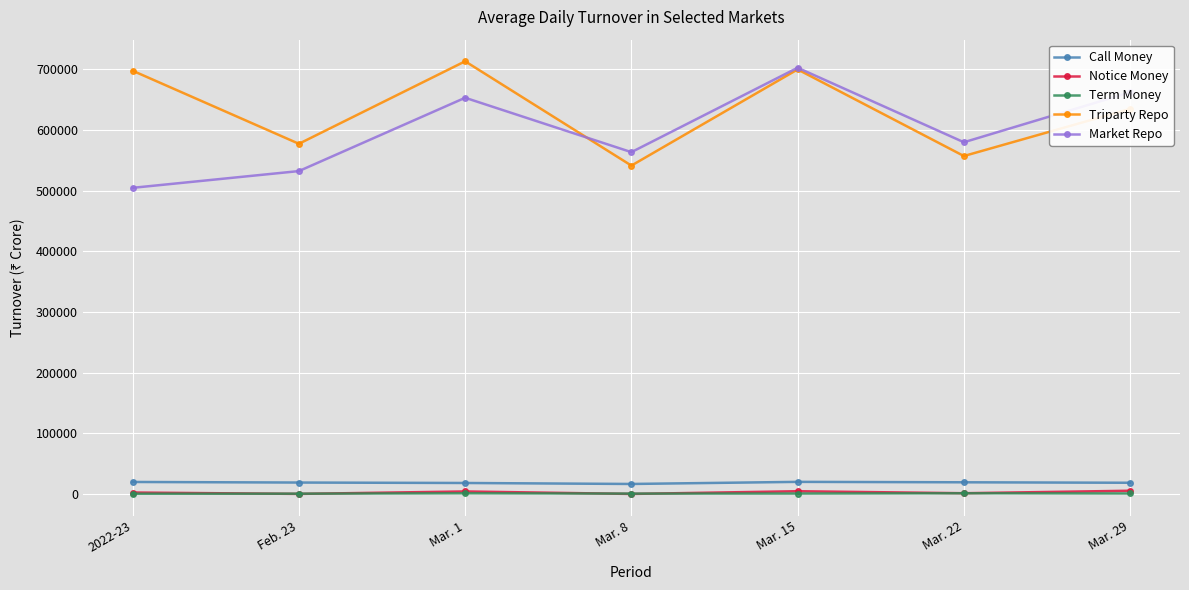

After their last crossing, which series has the higher values: Term Money or Notice Money?

Notice Money